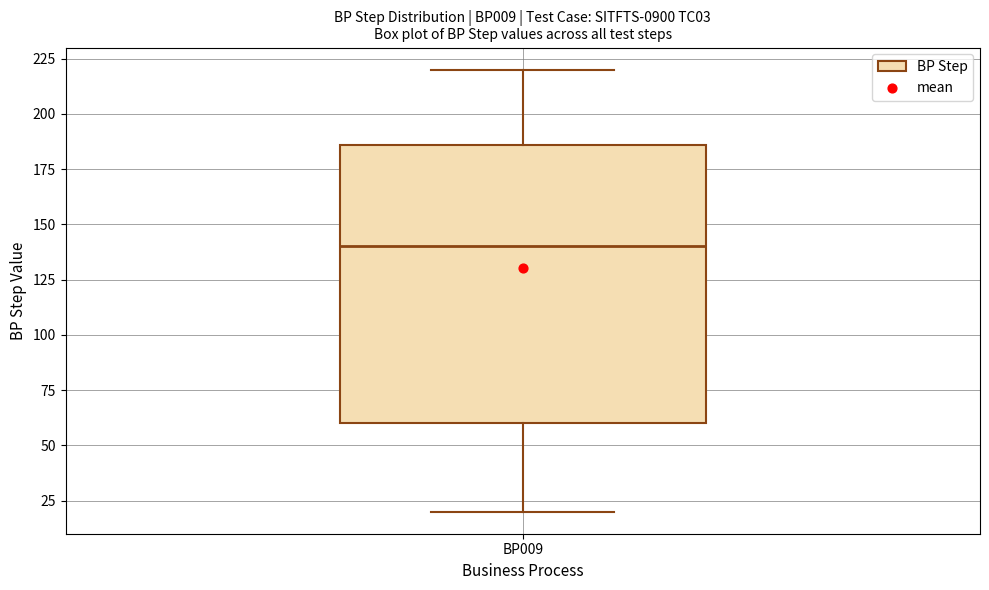

Where is the lower edge of the box for BP009 on the y-axis? The values are not printed on the chart, so give them approximately, as read against the axis.

60